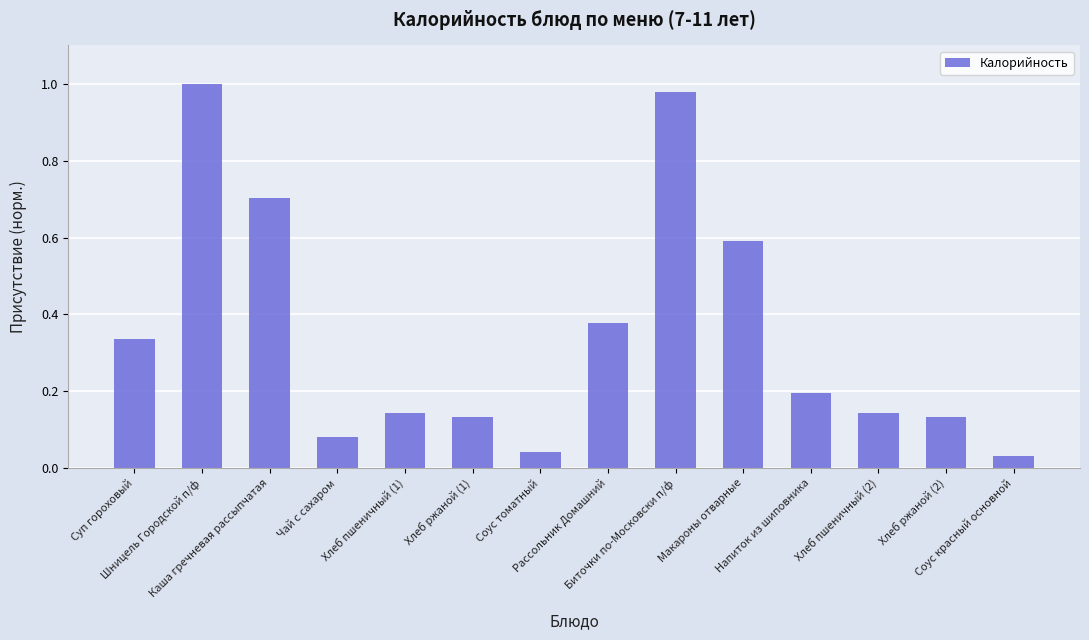

Which label corresponds to the smallest value in the chart?

Соус красный основной